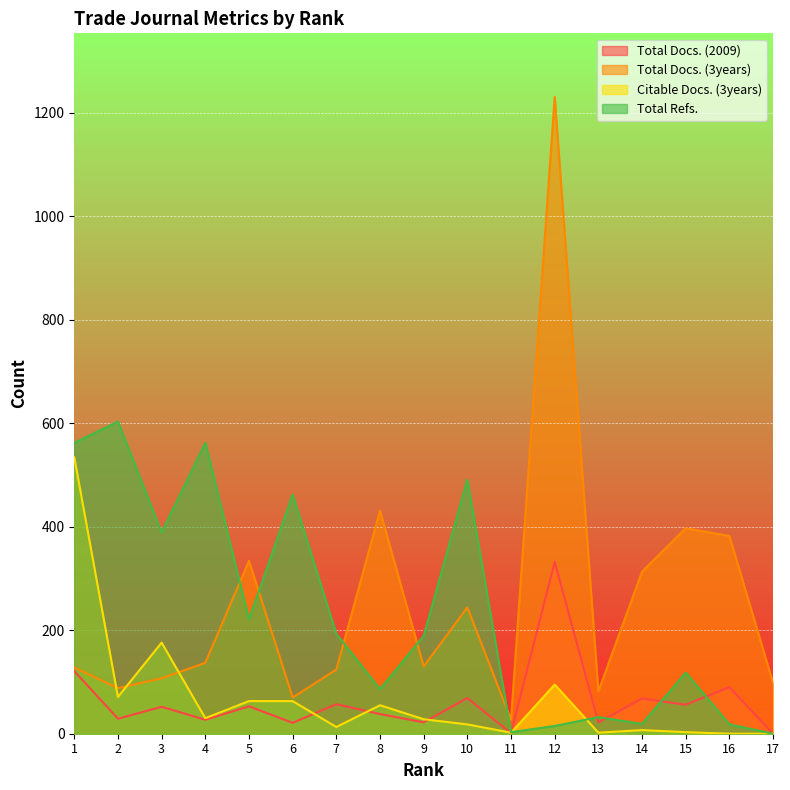

How many lines are shown in the chart?

4